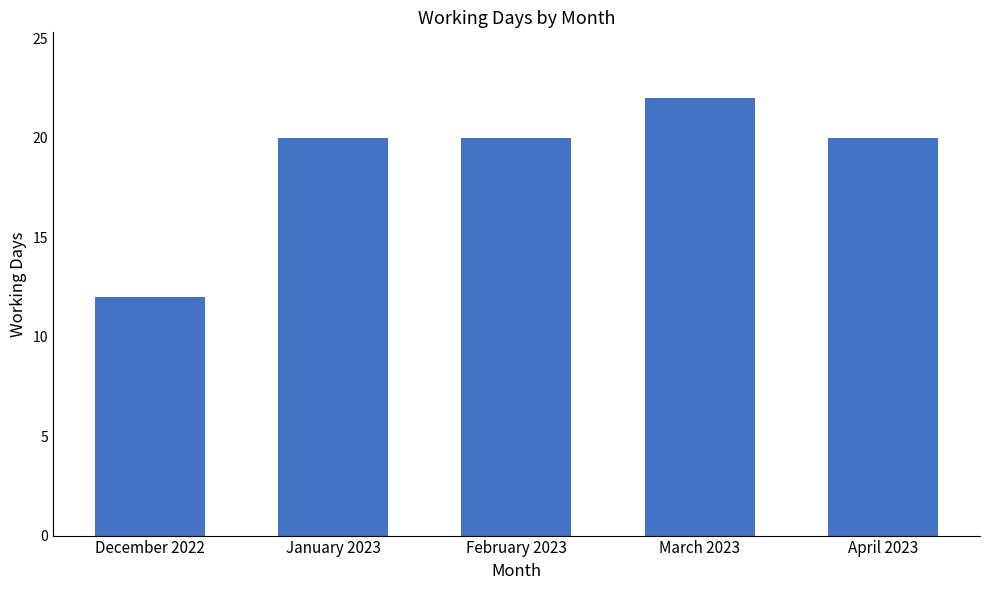

Reading left to right, extract all data points from this chart.

December 2022=12	January 2023=20	February 2023=20	March 2023=22	April 2023=20